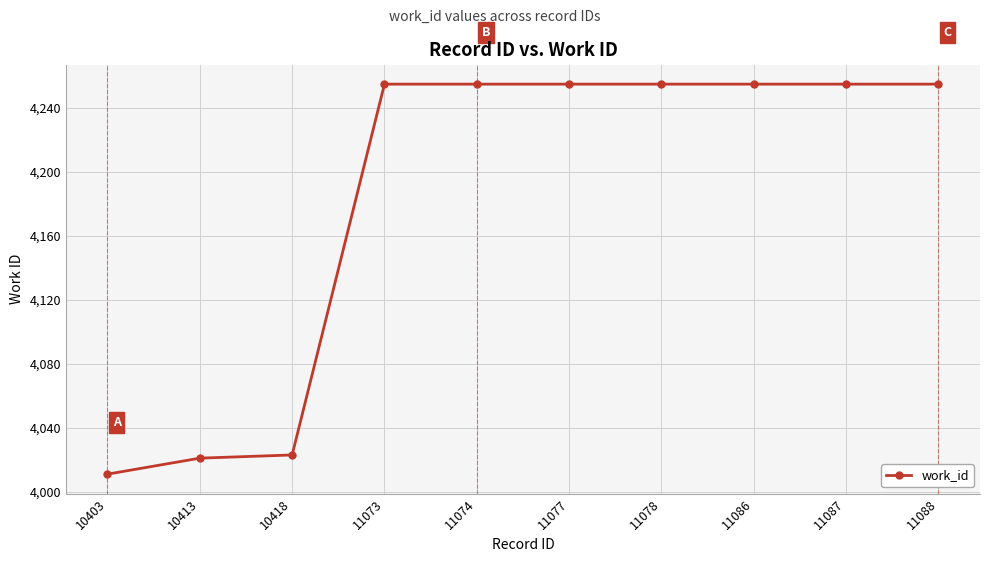

Count the number of data series in this chart.

1